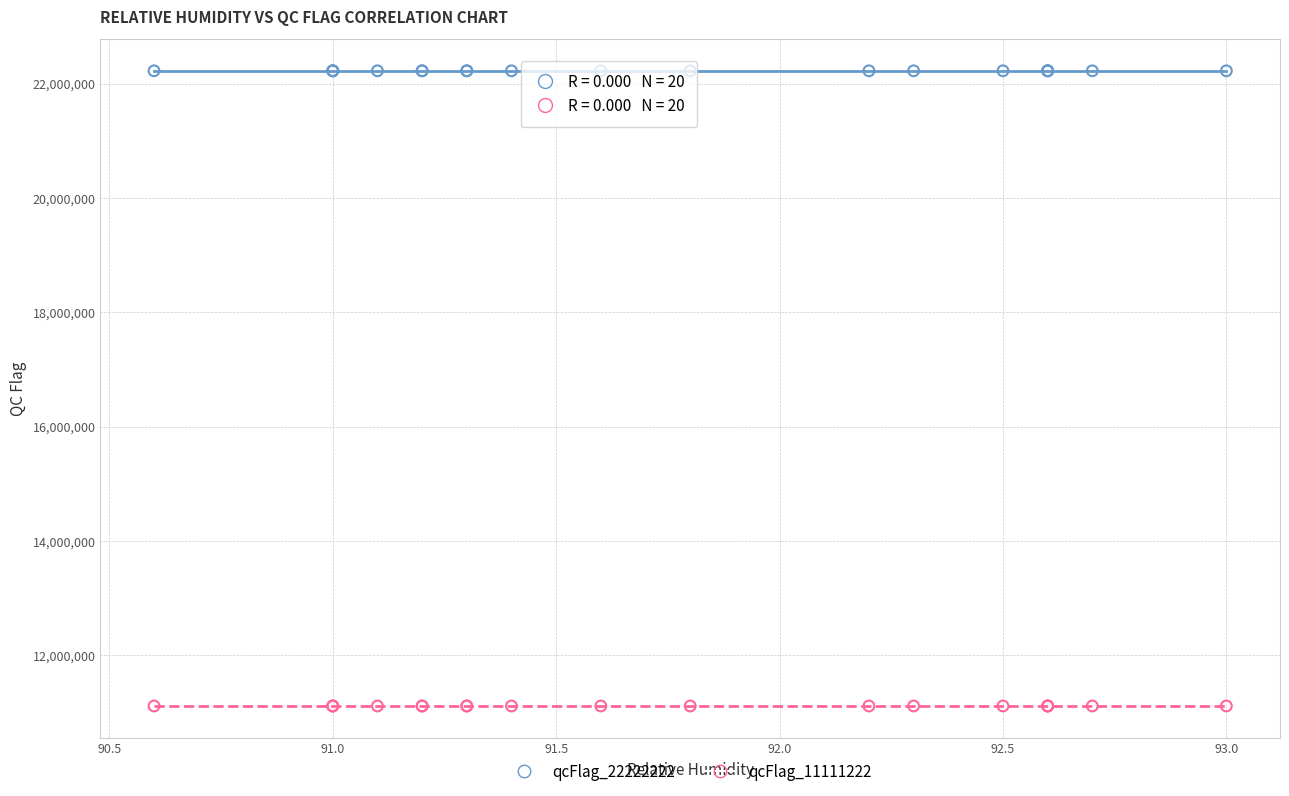

Which series reaches the maximum Y coordinate?

qcFlag_22222222